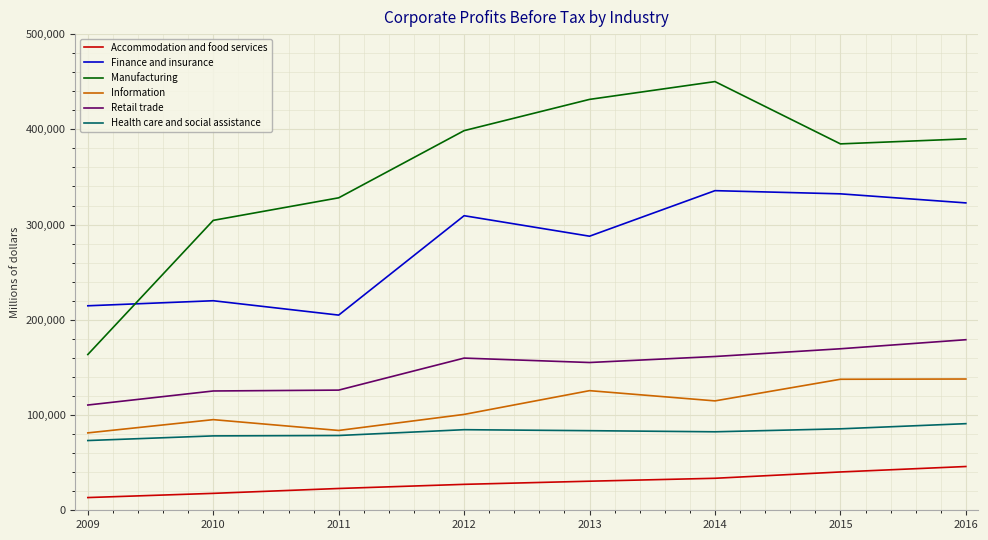

What is the spread (max minus min) of values at 2010?

286668